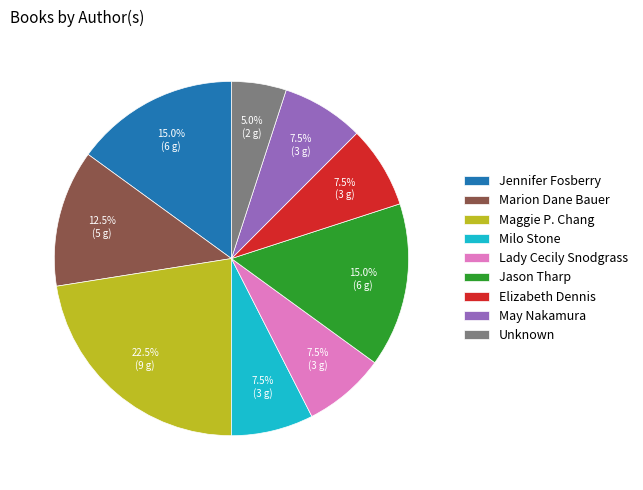

Combined, do Jennifer Fosberry and Marion Dane Bauer account for over 50%?

No